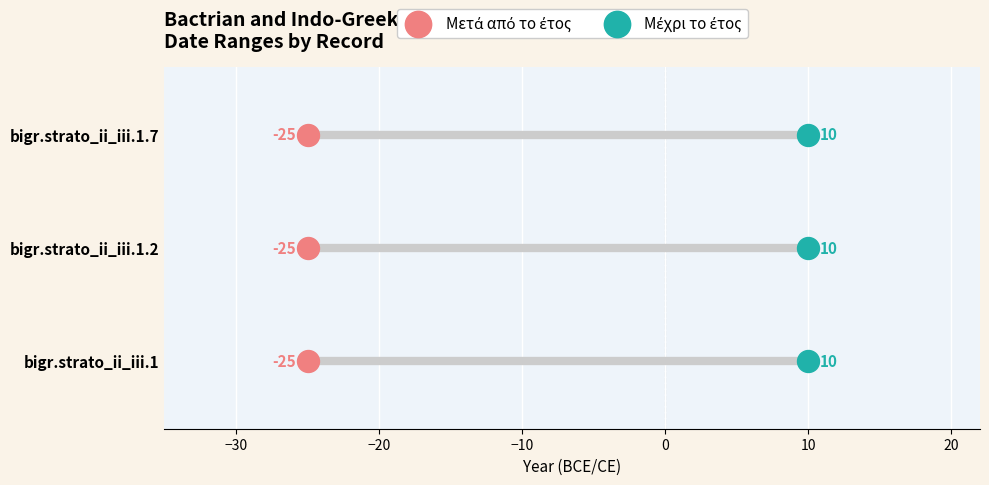

Which series reaches the minimum Y coordinate?

Μετά από το έτος